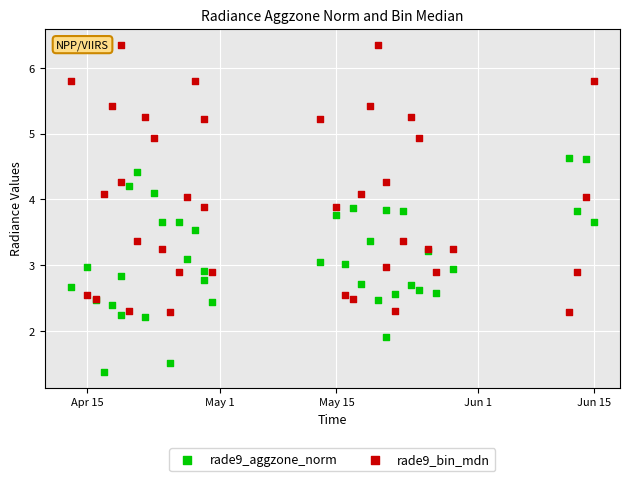

Which series contains the lowest Y value?

rade9_aggzone_norm